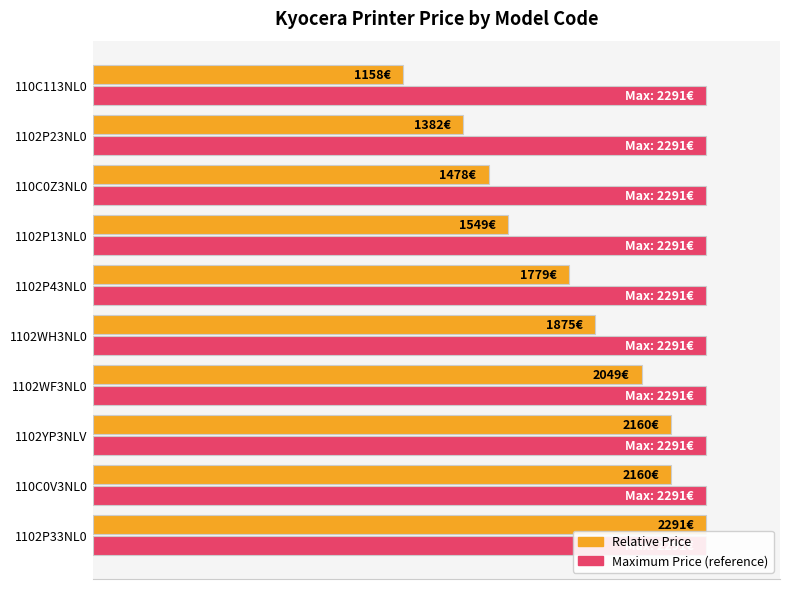

Does the chart contain any negative values?

No